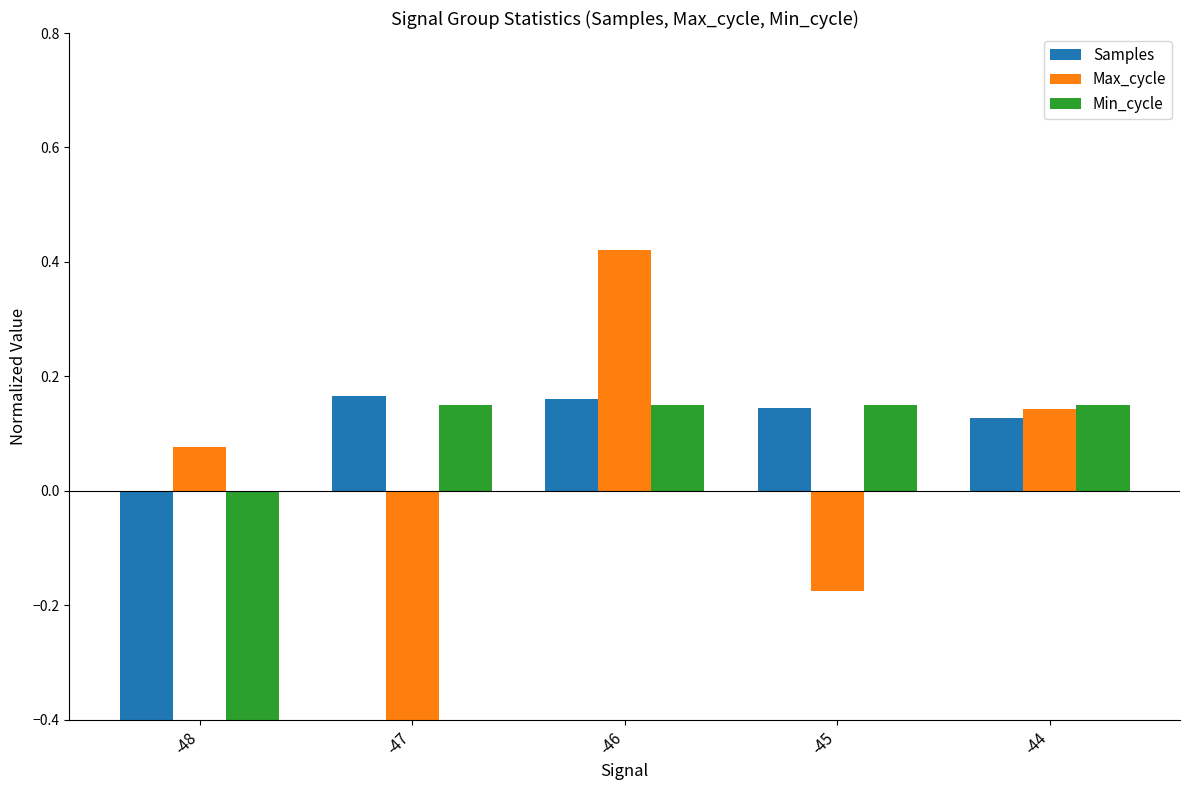

The value of Min_cycle at -46 is 0.0. True or false?

False